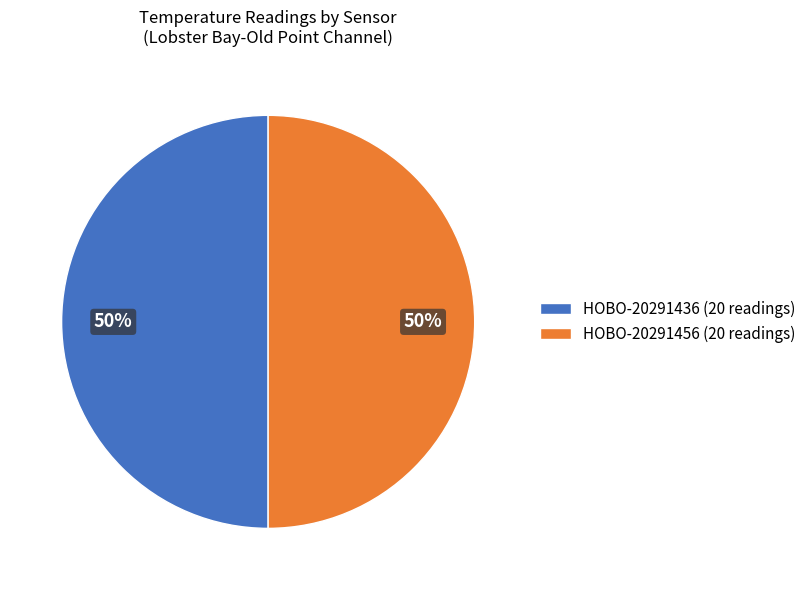

How many slices are in this pie chart?

2